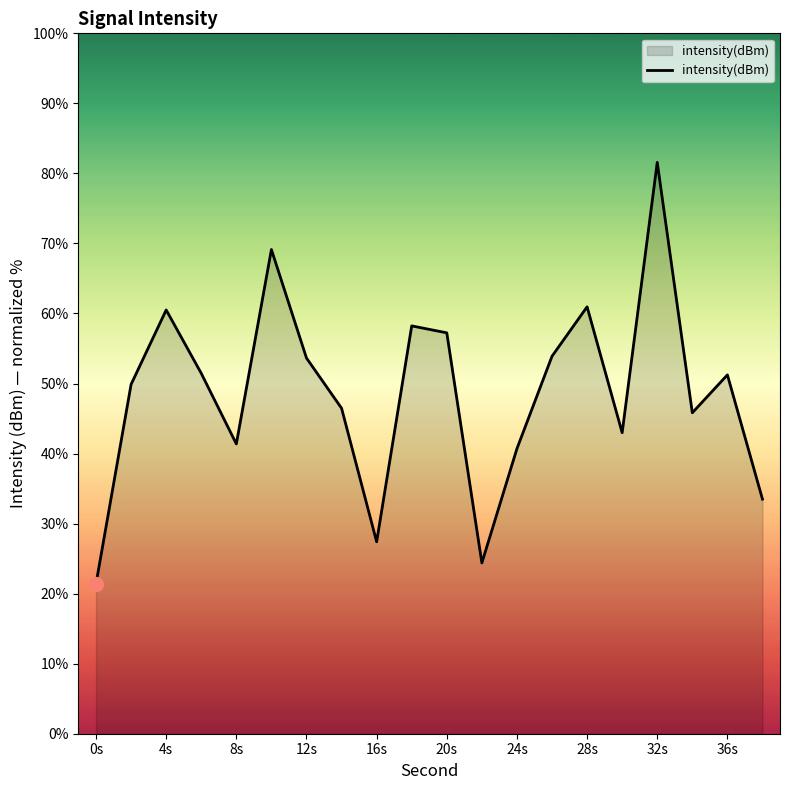

How many interior local peaks (higher than both neighbors) does the data have?

6